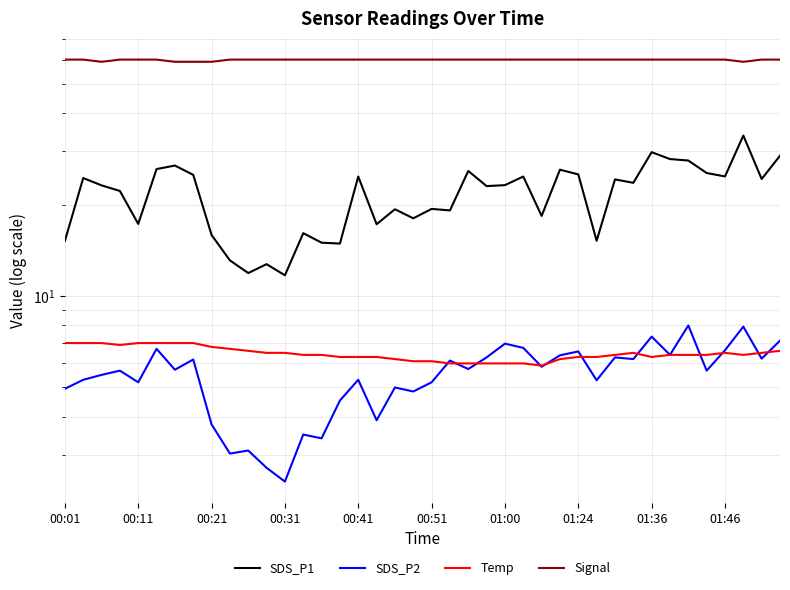

What is the spread (max minus min) of values at 23?

54.0